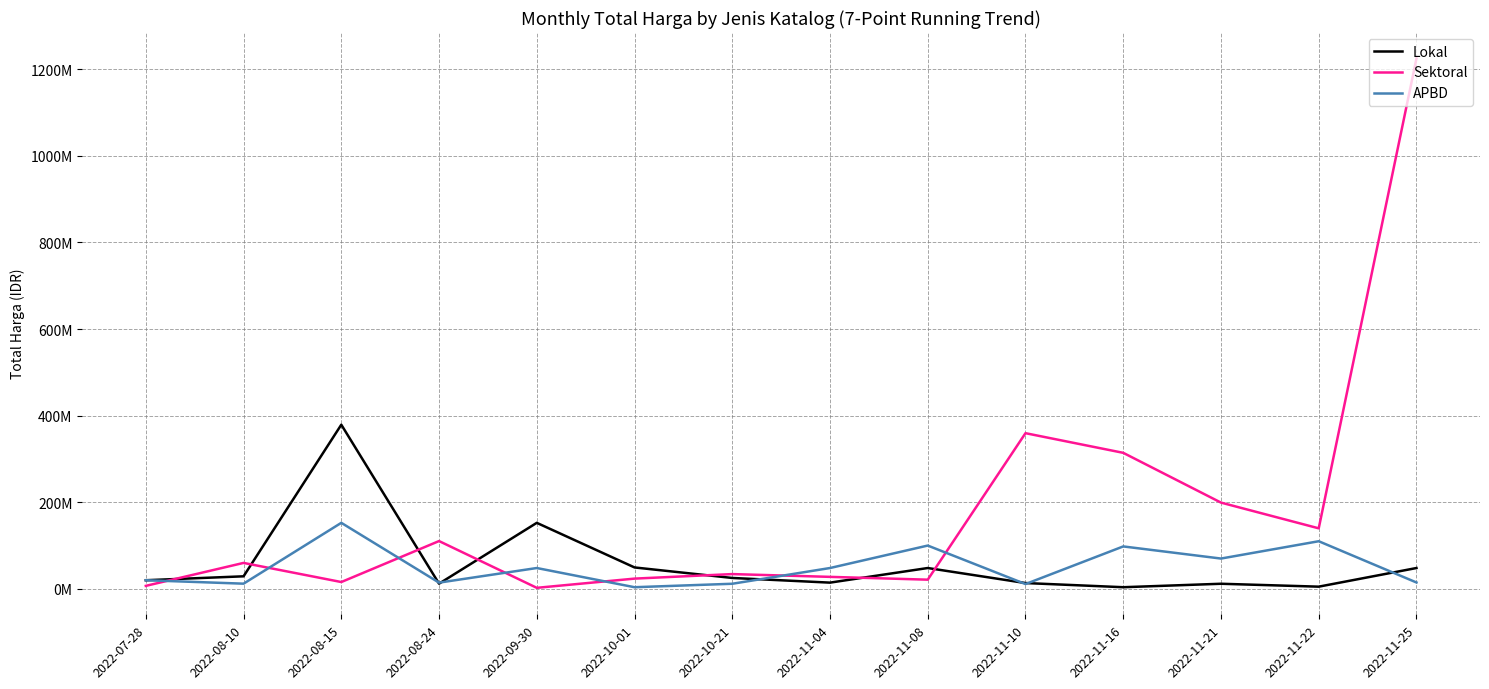

Reading right to left, transcribe all the data shown in this chart.

Lokal: 48140000	5093000	11800000	3825000	13442000	48140000	14400000	25200000	49478000	152477000	12000000	379075000	29000000	19950000
Sektoral: 1224682000	139800000	199200000	314121780	359500000	21231000	27720000	34132505	23680800	2395750	110389990	15787200	59935000	6936000
APBD: 14750000	110000000	70000000	98000000	11100000	100000000	48140000	11800000	3825000	48140000	14400000	152477000	12000000	19950000